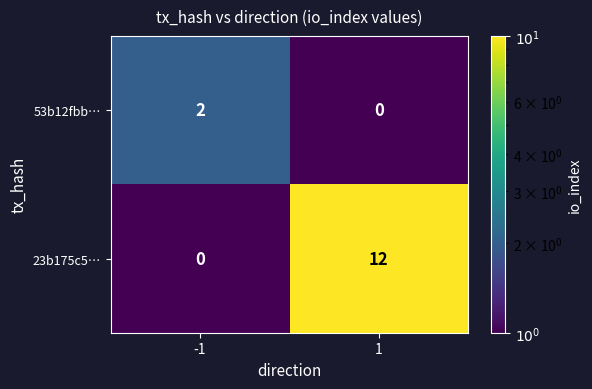

What is the sum of the 23b175c5… values at 1 and -1?

12